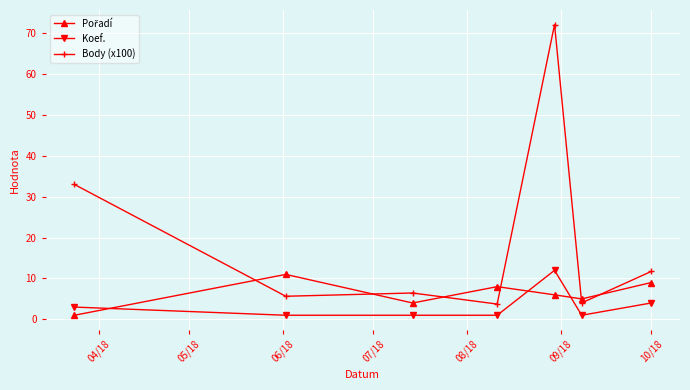

True or false: Koef. and Body (x100) cross at least once.

False